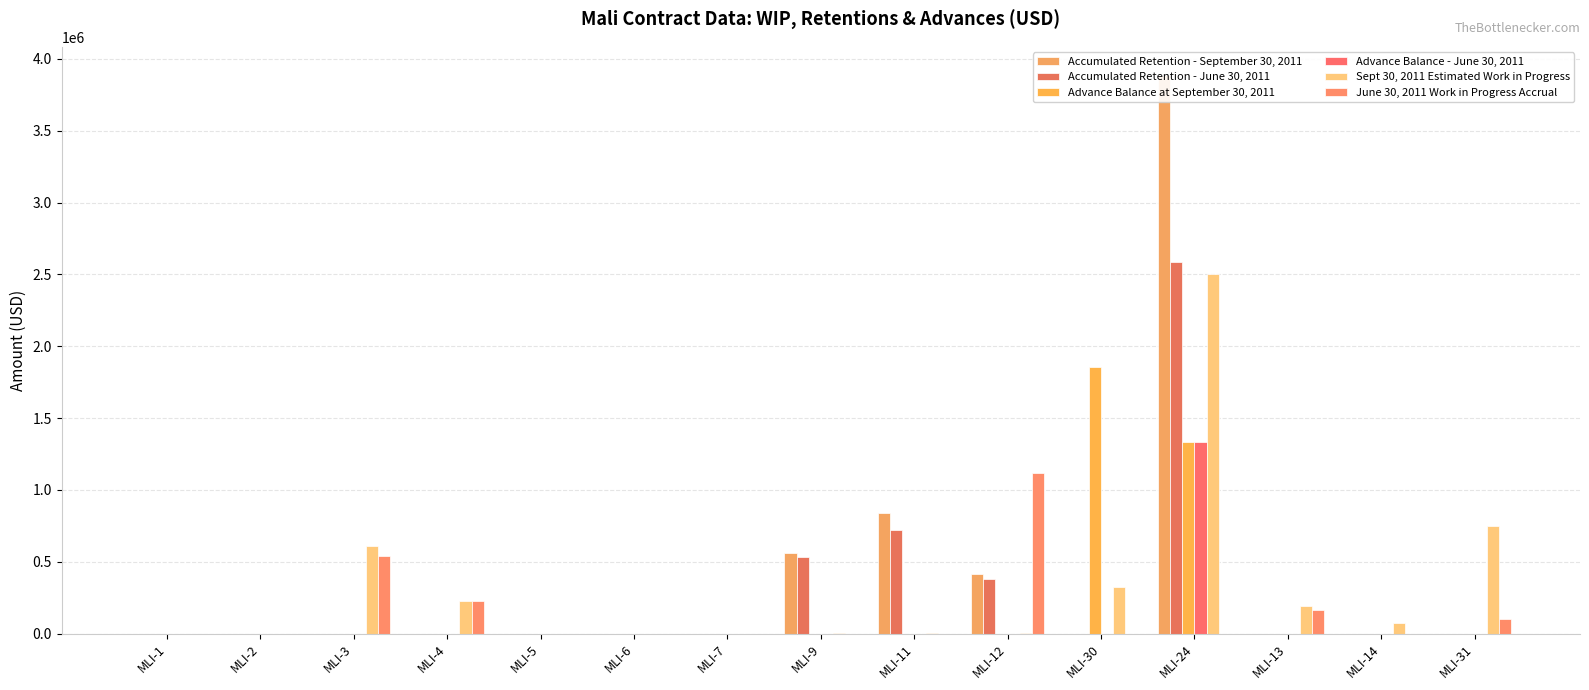

At which label is Advance Balance - June 30, 2011 closest to 665918?

MLI-1